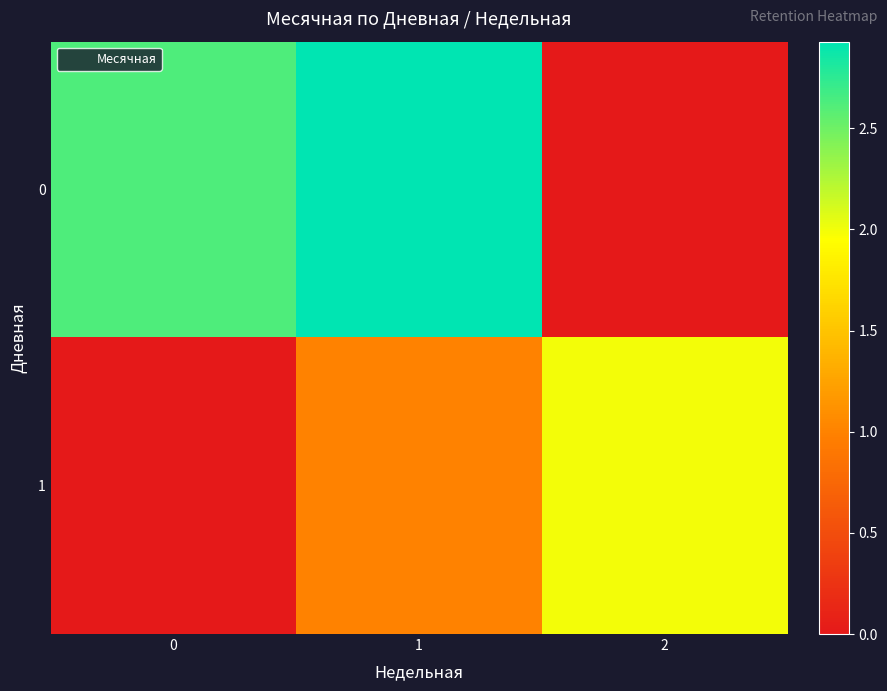

Rank the series by their maximum value, from highest to lowest.

0, 1